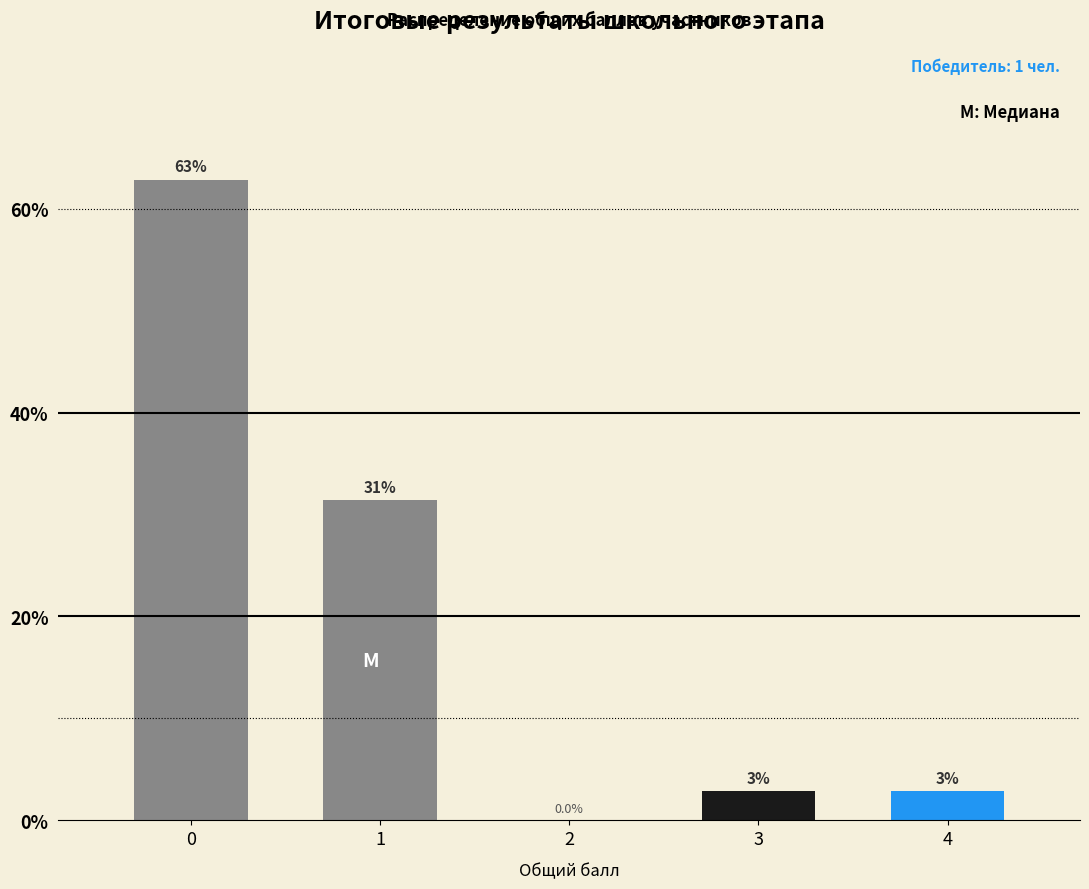

Are the bars horizontal?

No